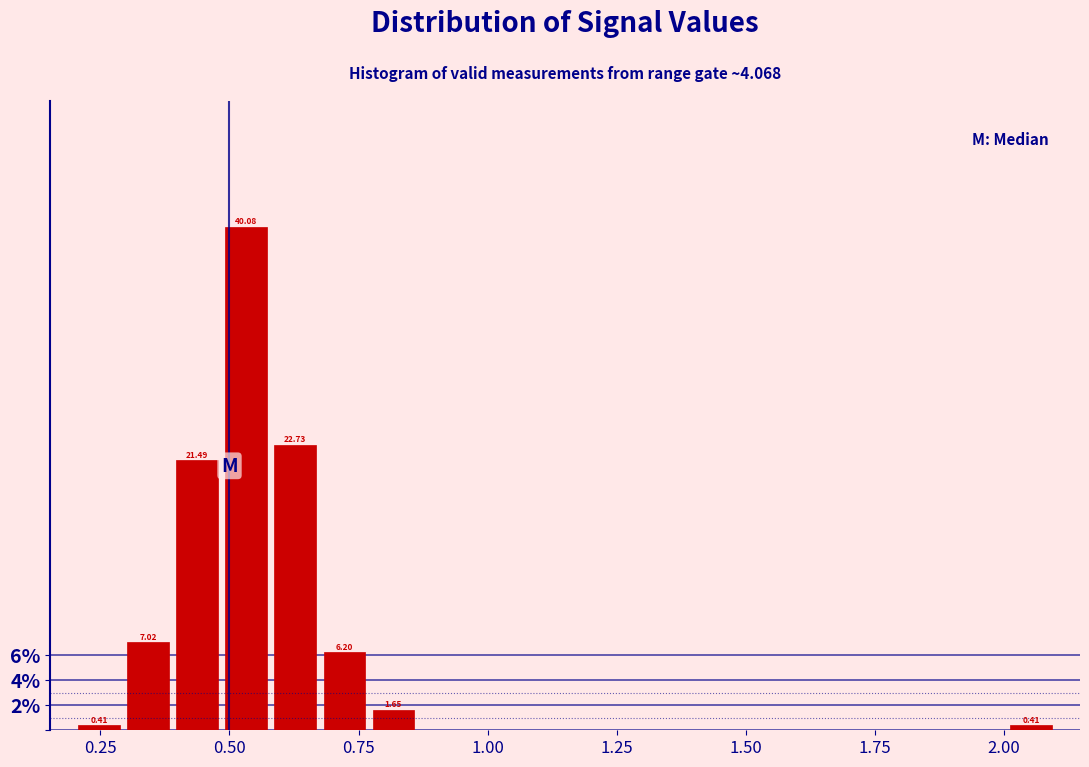

Read against the x-axis, roughly where is the centre of the tallest bar?

0.55